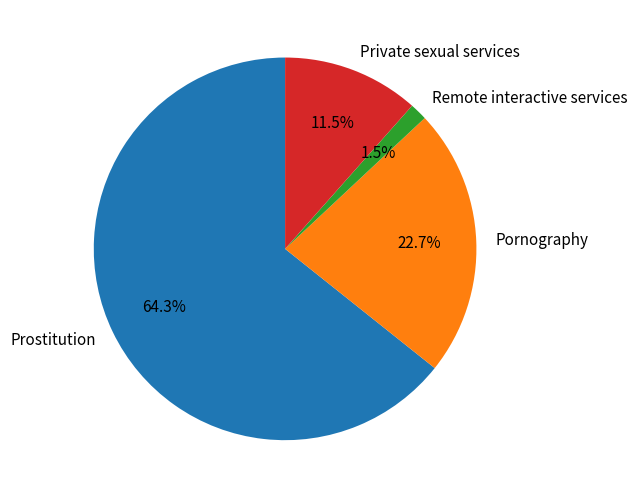

How many segments does this pie chart have?

4